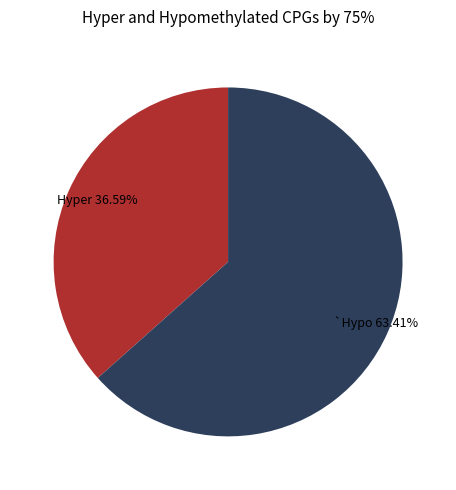

Does any single category account for the majority?

Yes